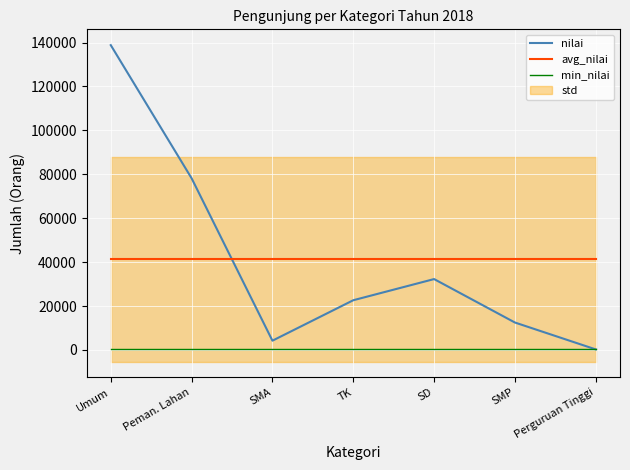

The value of avg_nilai at Perguruan Tinggi is 41282. True or false?

True